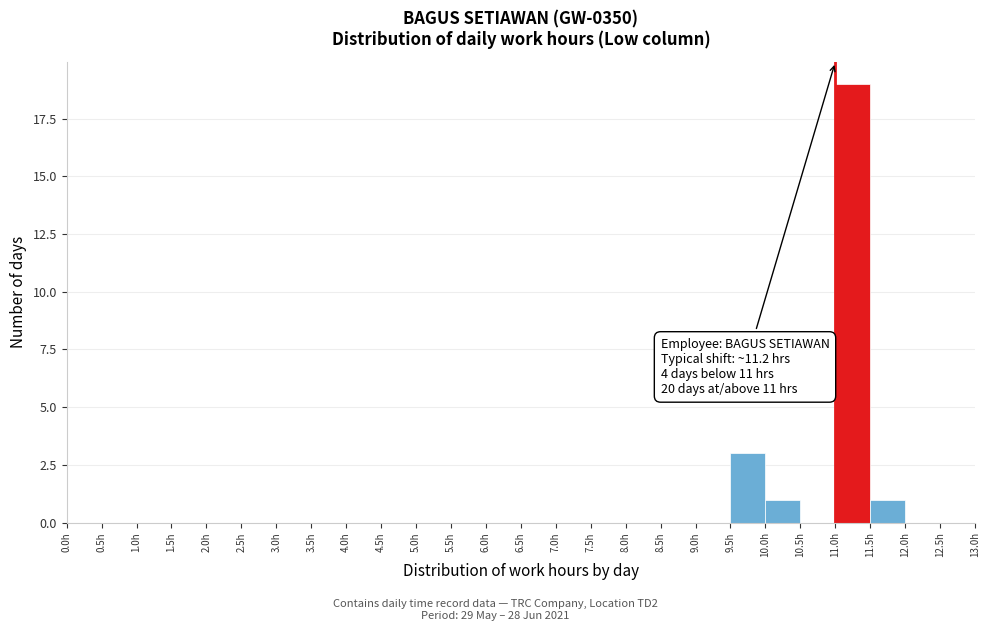

Which range on the x-axis has the tallest bar?

11.0 to 11.5